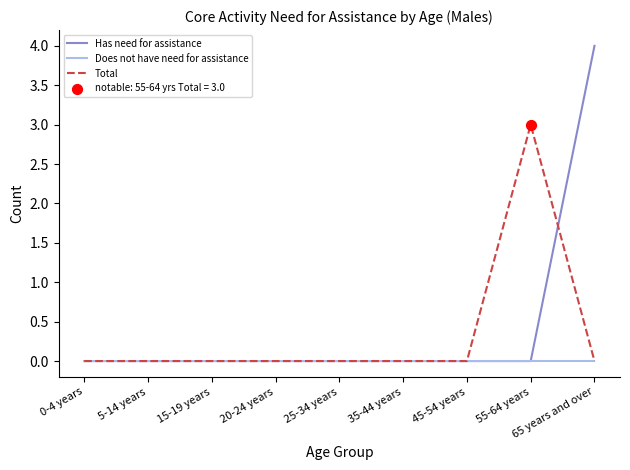

Which series changed the most between 0-4 years and 55-64 years?

Total